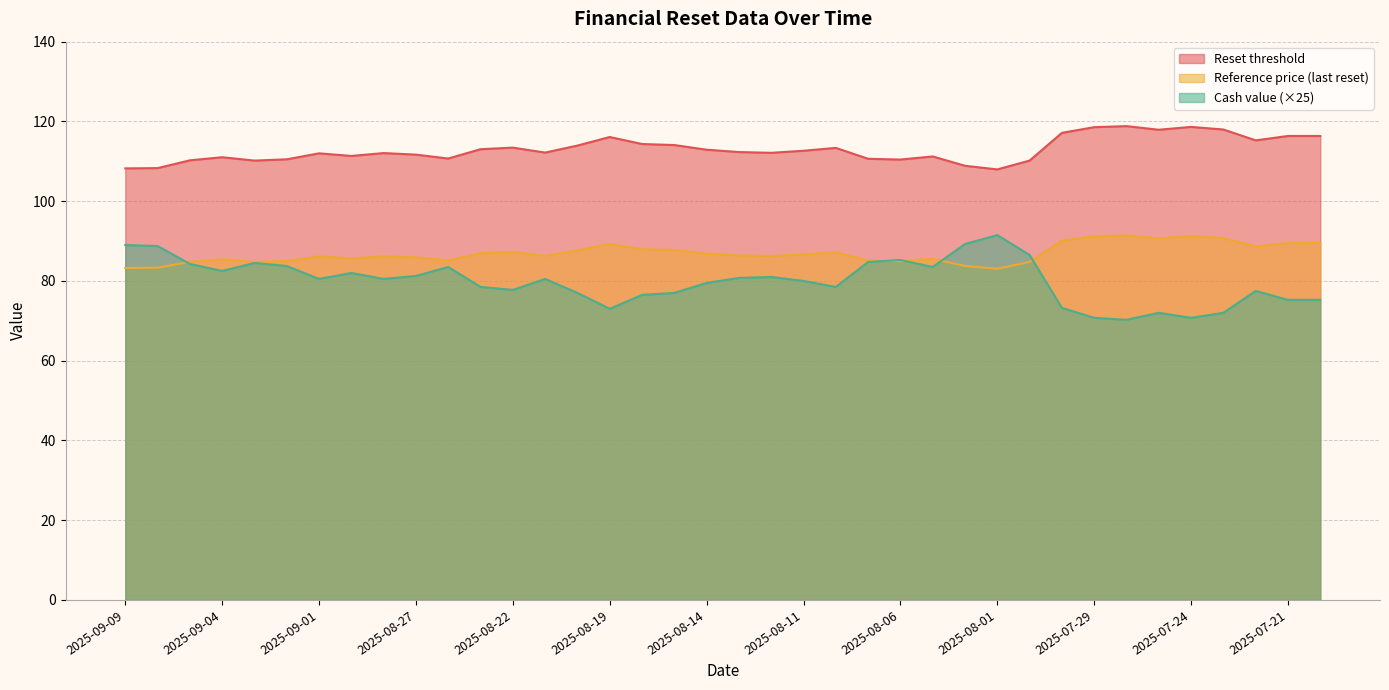

What is the spread (max minus min) of values at 2025-08-18?

37.8